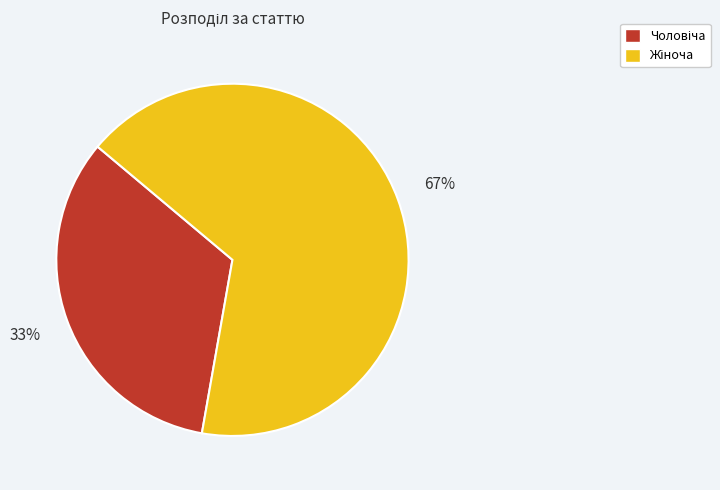

How many slices are in this pie chart?

2